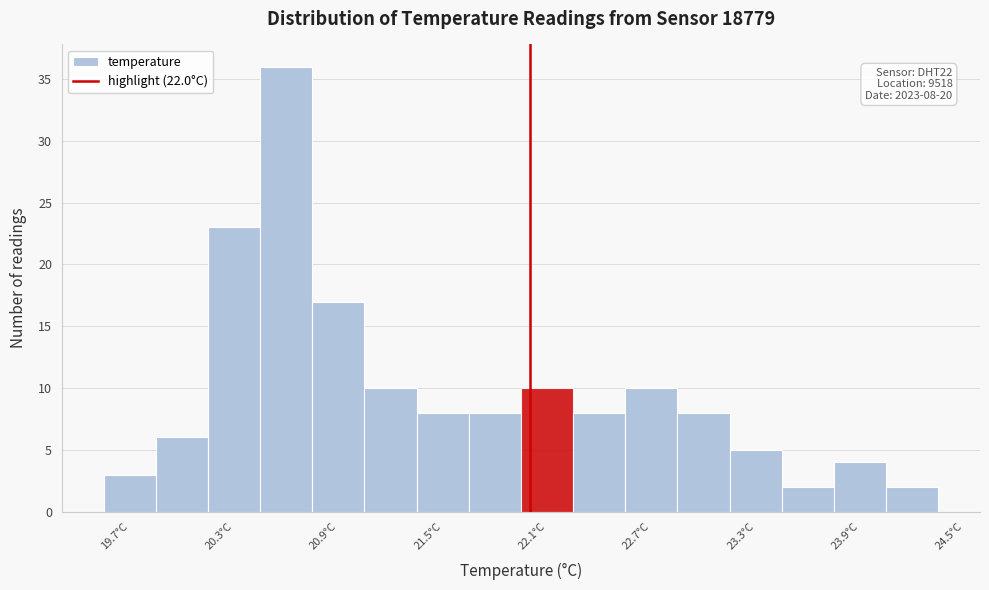

Around what value on the x-axis is the tallest bar? Give the approximate position of its centre, as read against the axis.

20.6